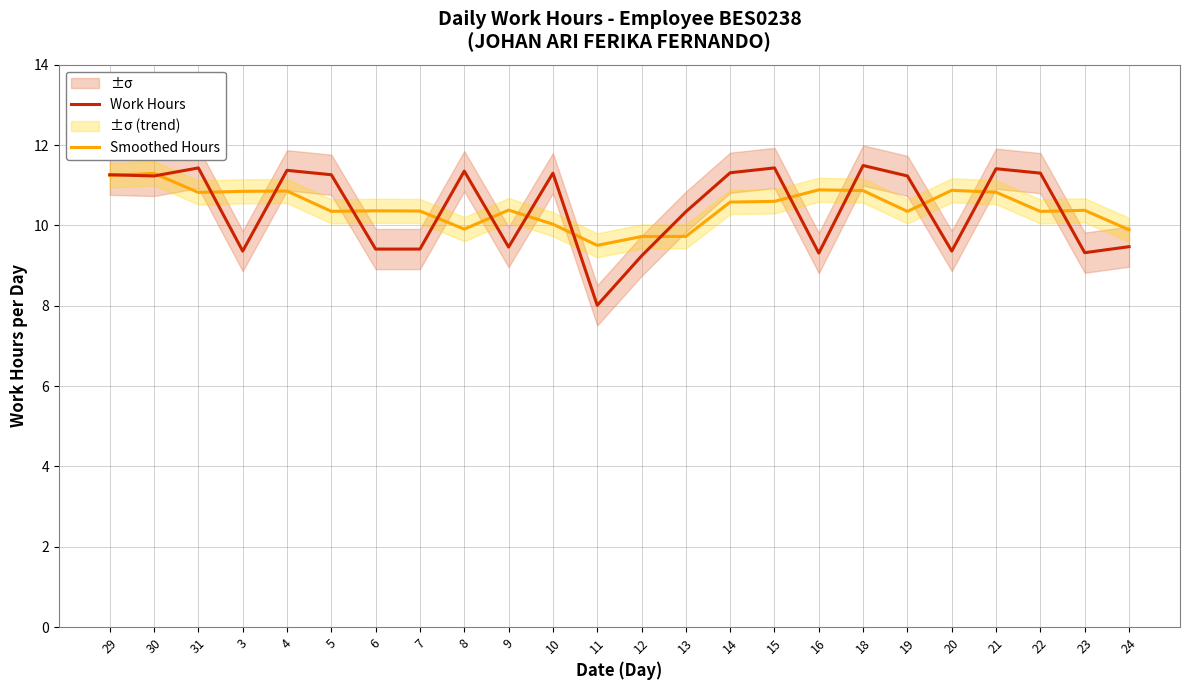

Reading left to right, extract all data points from this chart.

Work Hours: 29=11.3	30=11.2	31=11.4	3=9.4	4=11.4	5=11.3	6=9.4	7=9.4	8=11.3	9=9.5	10=11.3	11=8.0	12=9.2	13=10.3	14=11.3	15=11.4	16=9.3	18=11.5	19=11.2	20=9.4	21=11.4	22=11.3	23=9.3	24=9.5
Smoothed Hours: 29=11.2	30=11.3	31=10.8	3=10.8	4=10.9	5=10.4	6=10.4	7=10.4	8=9.9	9=10.4	10=10.0	11=9.5	12=9.7	13=9.7	14=10.6	15=10.6	16=10.9	18=10.9	19=10.3	20=10.9	21=10.8	22=10.3	23=10.4	24=9.9